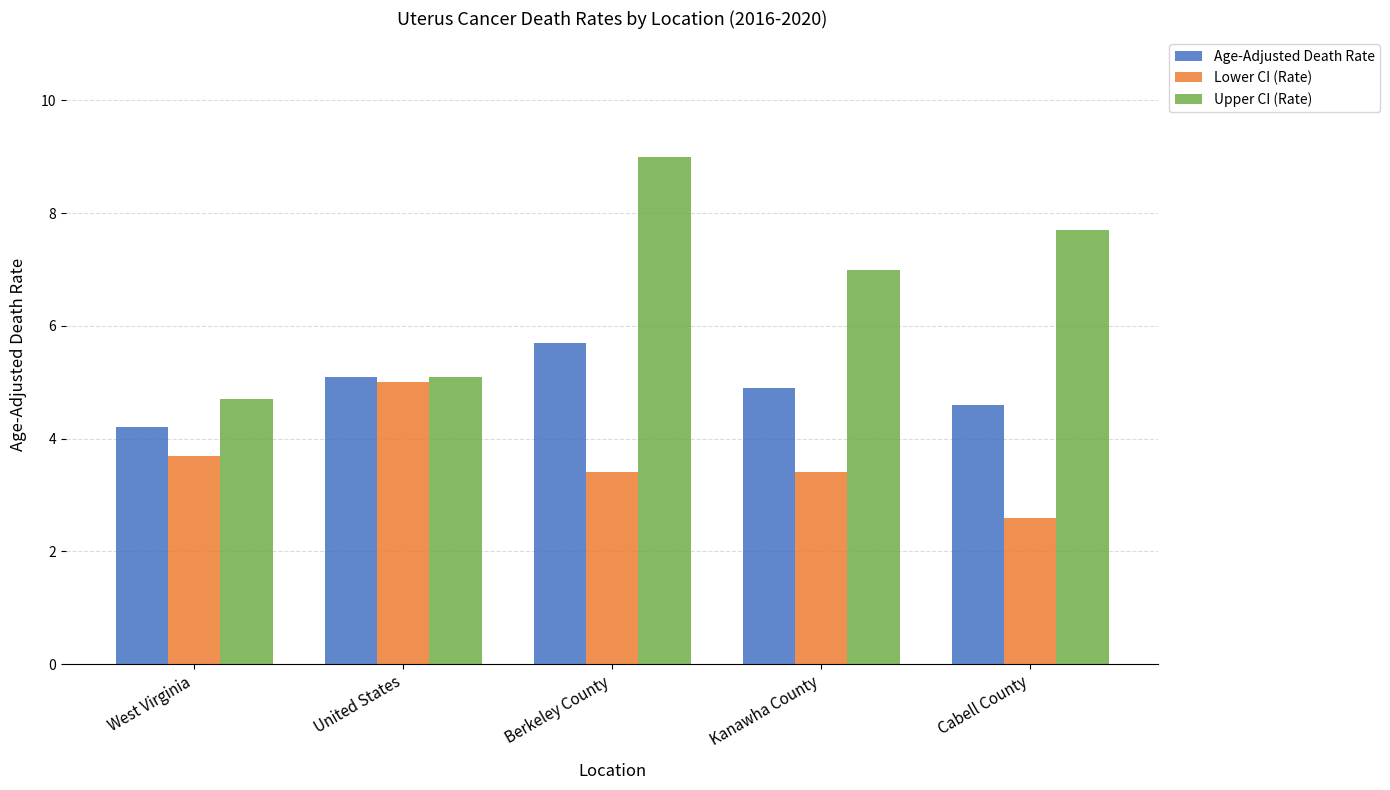

Which series has the widest spread of values?

Upper CI (Rate)